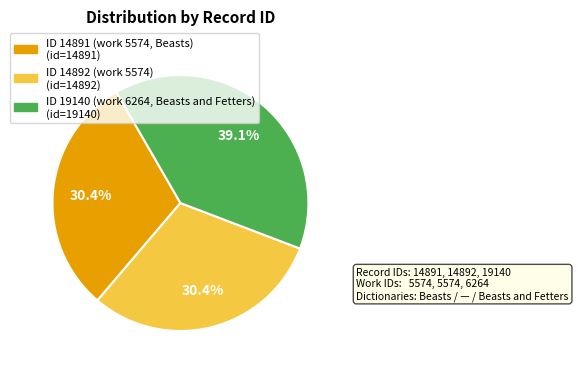

The ID 14891 (work 5574, Beasts) slice represents 30% of the pie. True or false?

True